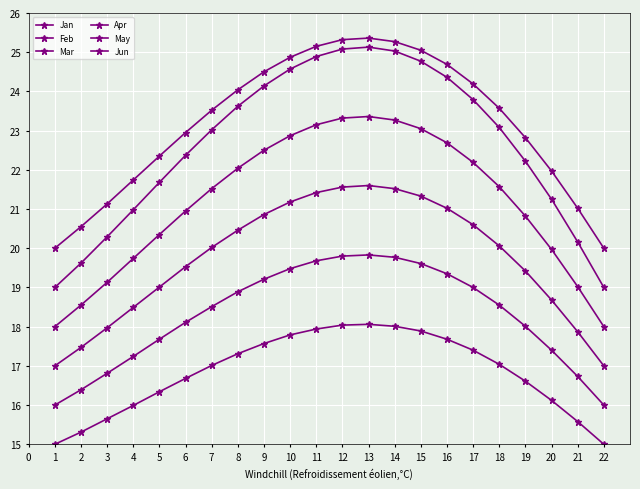

How many lines are shown in the chart?

6